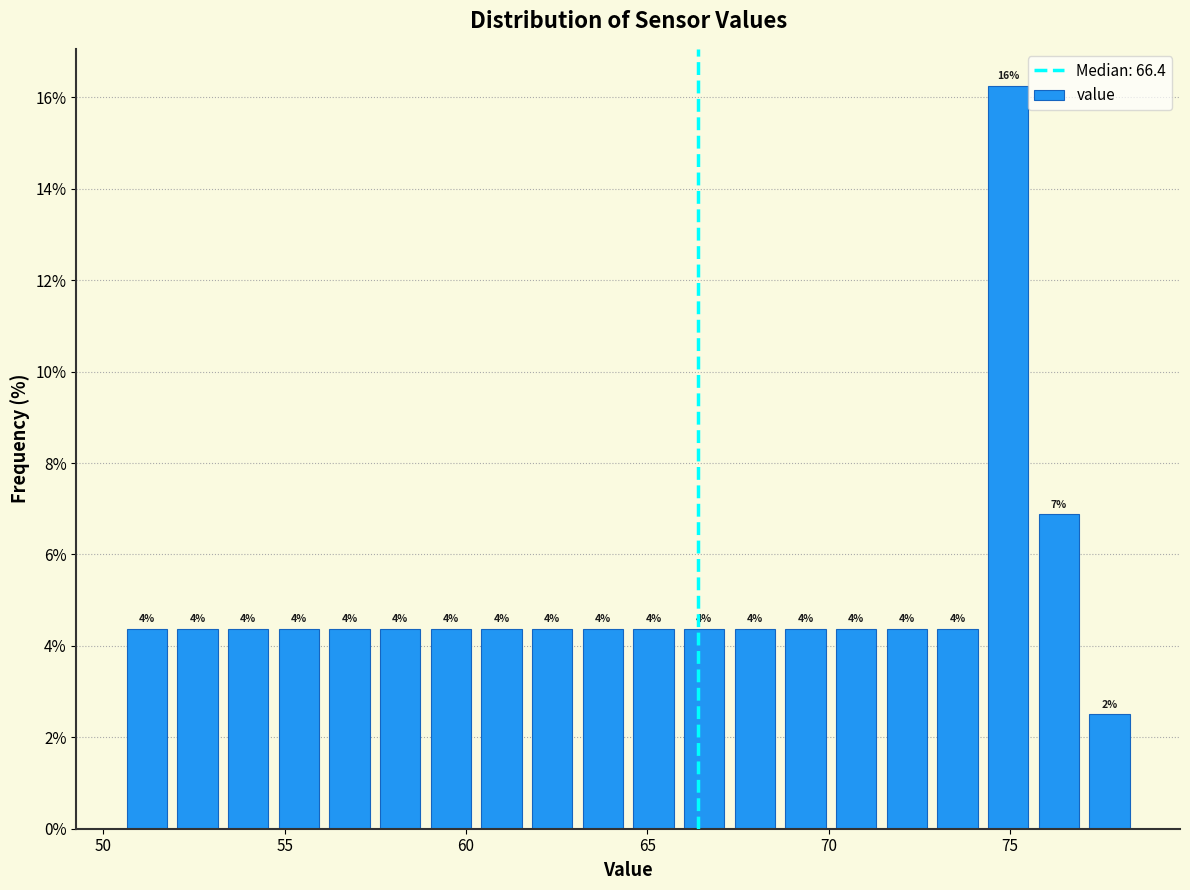

Read against the x-axis, roughly where is the centre of the tallest bar?

75.0